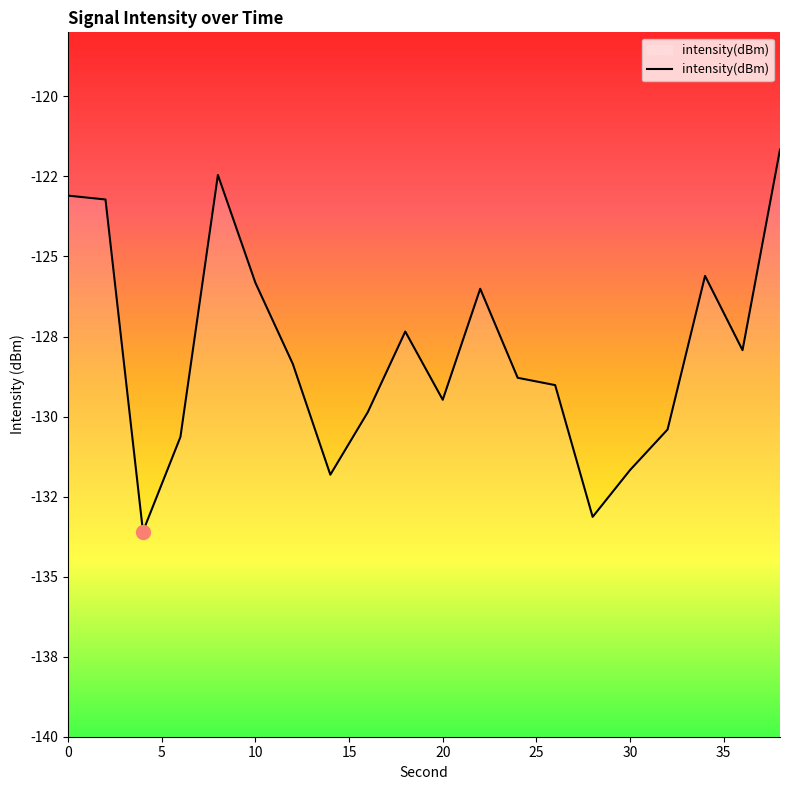

What is the difference between the maximum and minimum values?

11.9